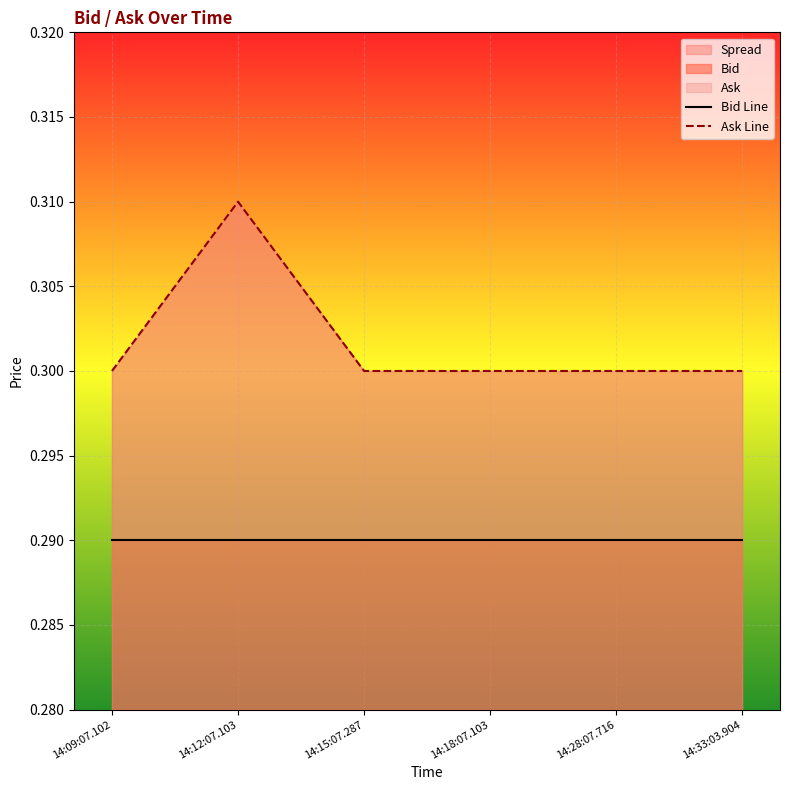

True or false: Ask Line and Bid Line cross at least once.

False